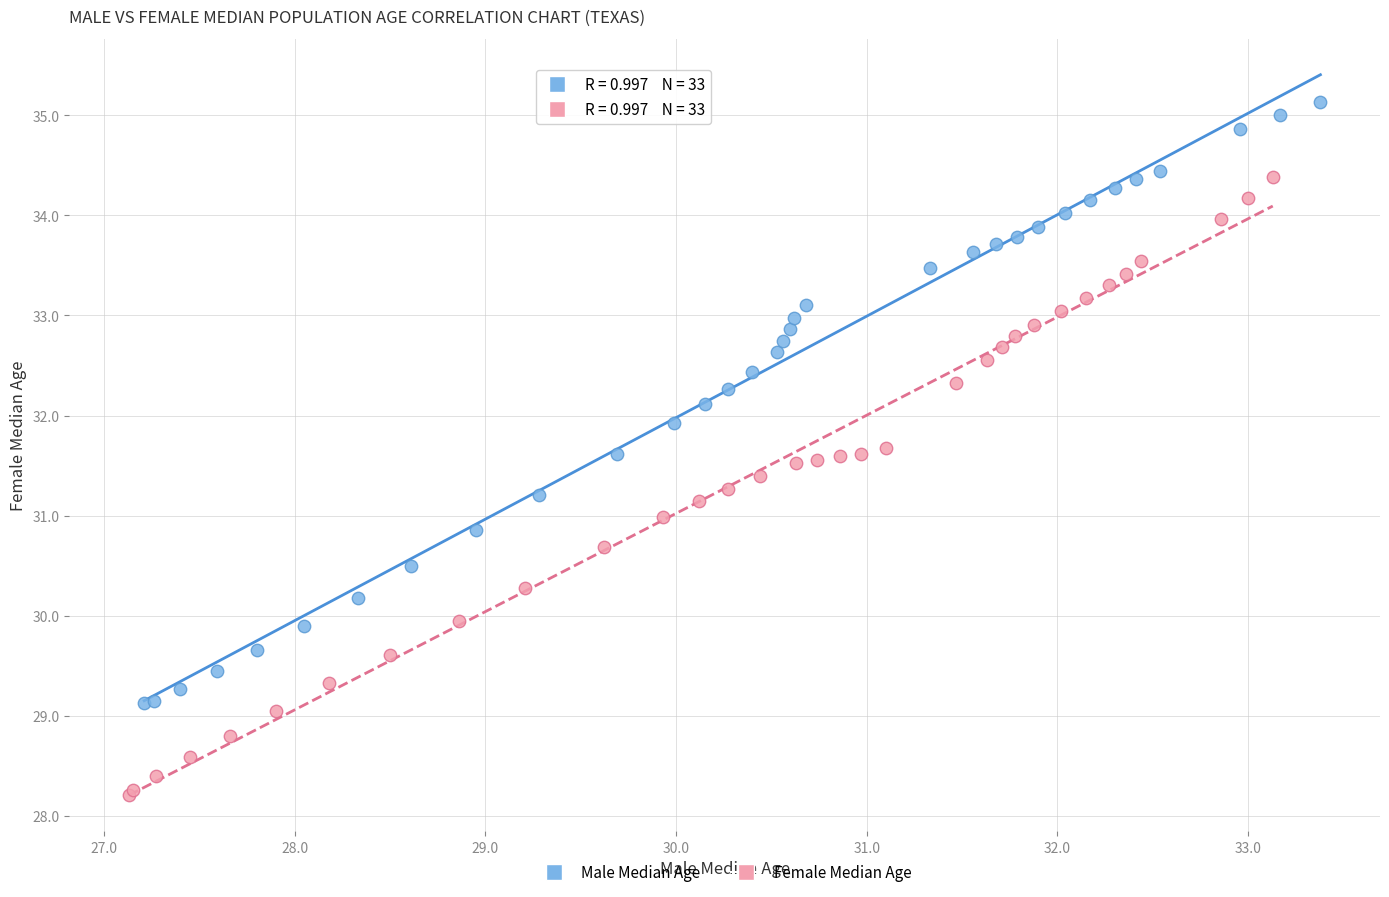

Which series contains the lowest Y value?

Female Median Age